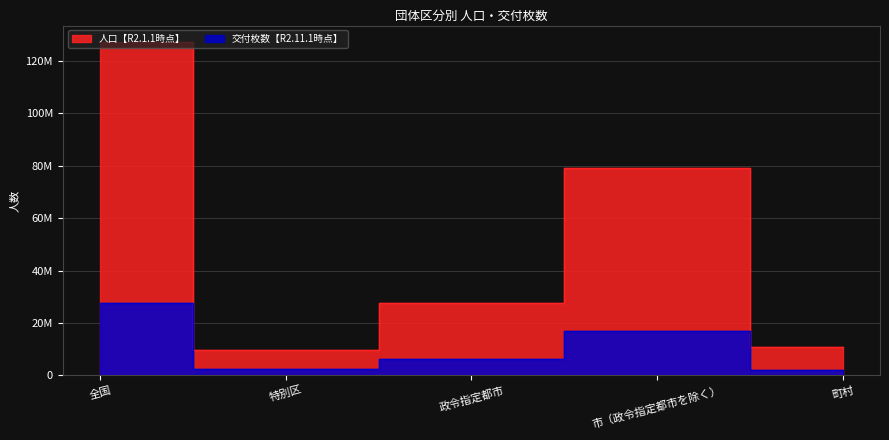

What is the sum of the 人口【R2.1.1時点】 values at 町村 and 特別区?

20353815